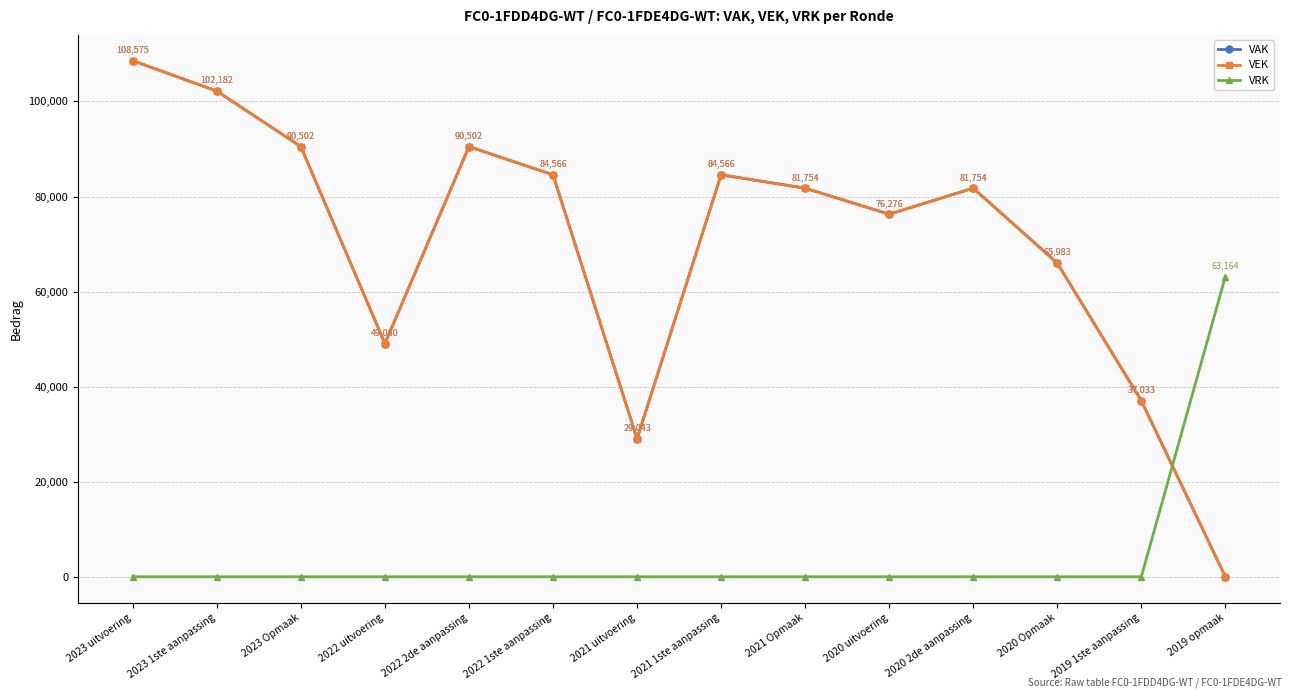

Is it true that VAK equals 90502 at 2022 2de aanpassing?

True